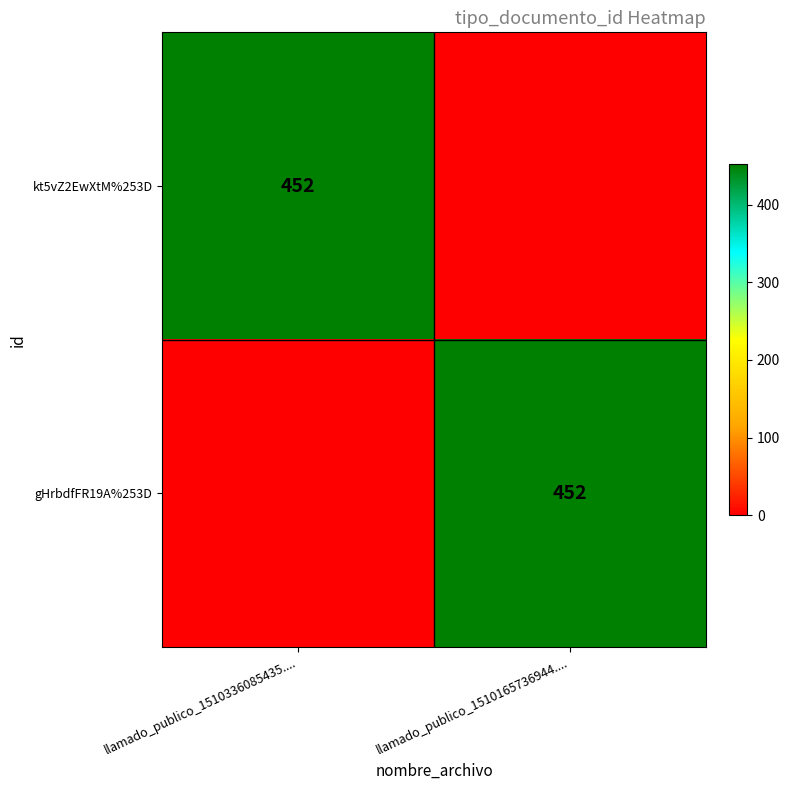

True or false: gHrbdfFR19A%253D has a value of 452 at llamado_publico_1510165736944.....

True